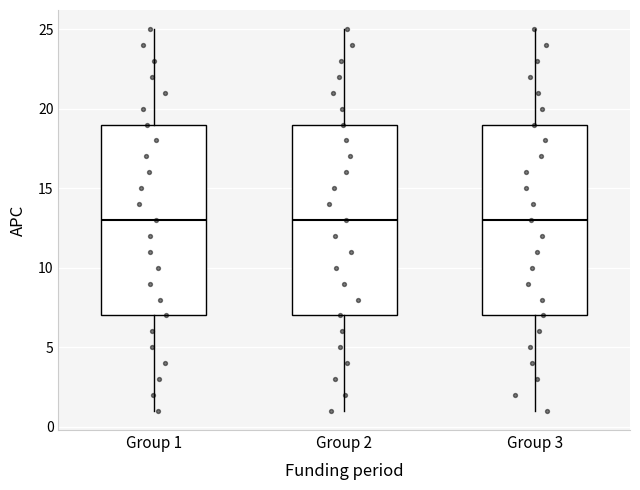

Reading left to right, transcribe this box plot: for each box, give where its median line is, the range the box spans, and where its two whiskers end, as read against the y-axis. The values are not printed on the chart, so give them approximately, as read against the axis.

Group 1: median 13, box 7 to 19, whiskers 1 to 25
Group 2: median 13, box 7 to 19, whiskers 1 to 25
Group 3: median 13, box 7 to 19, whiskers 1 to 25